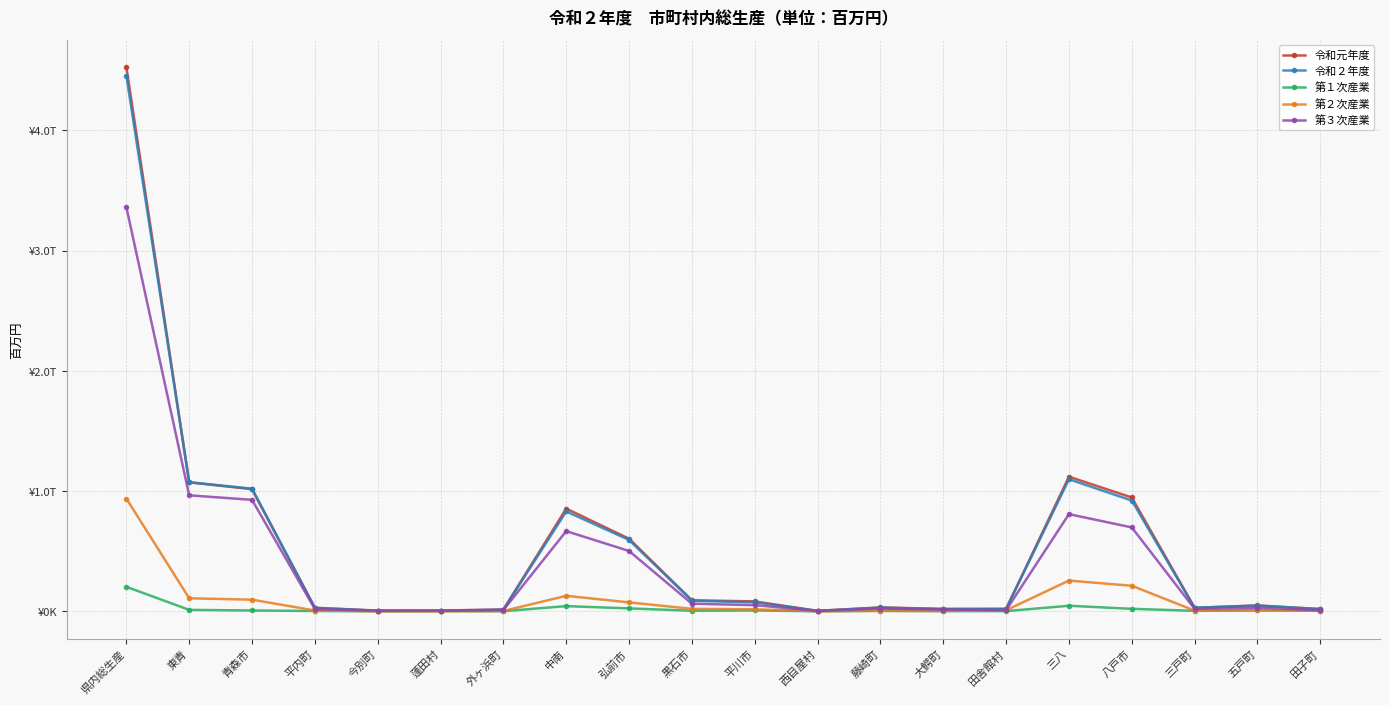

Reading right to left, list all the values displayed in this chart.

令和元年度: 田子町=18272	五戸町=49078	三戸町=28959	八戸市=946930	三八=1119769	田舎館村=20329	大鰐町=20030	藤崎町=32302	西目屋村=3799	平川市=82486	黒石市=91771	弘前市=603774	中南=854491	外ヶ浜町=14848	蓬田村=6547	今別町=5923	平内町=29325	青森市=1016067	東青=1072709	県内総生産=4527345
令和２年度: 田子町=18997	五戸町=47850	三戸町=29784	八戸市=921485	三八=1098462	田舎館村=19823	大鰐町=18486	藤崎町=31153	西目屋村=3984	平川市=74828	黒石市=88074	弘前市=594091	中南=830440	外ヶ浜町=14183	蓬田村=6129	今別町=5431	平内町=28418	青森市=1019956	東青=1074116	県内総生産=4456607
第１次産業: 田子町=3802	五戸町=7626	三戸町=4078	八戸市=20780	三八=46322	田舎館村=1758	大鰐町=1537	藤崎町=3421	西目屋村=264	平川市=7276	黒石市=4845	弘前市=24335	中南=43436	外ヶ浜町=956	蓬田村=1392	今別町=161	平内町=2695	青森市=6949	東青=12154	県内総生産=203816
第２次産業: 田子町=6202	五戸町=10300	三戸町=5961	八戸市=212555	三八=255701	田舎館村=8917	大鰐町=2673	藤崎町=4702	西目屋村=756	平川市=16815	黒石市=20736	弘前市=74339	中南=128937	外ヶ浜町=2782	蓬田村=965	今別町=1105	平内町=6869	青森市=96809	東青=108531	県内総生産=938257
第３次産業: 田子町=9199	五戸町=30443	三戸町=20068	八戸市=698136	三八=808343	田舎館村=9362	大鰐町=14477	藤崎町=23367	西目屋村=3008	平川市=51548	黒石市=63448	弘前市=501855	中南=667065	外ヶ浜町=10598	蓬田村=3839	今別町=4223	平内町=19161	青森市=927250	東青=965071	県内総生産=3362829